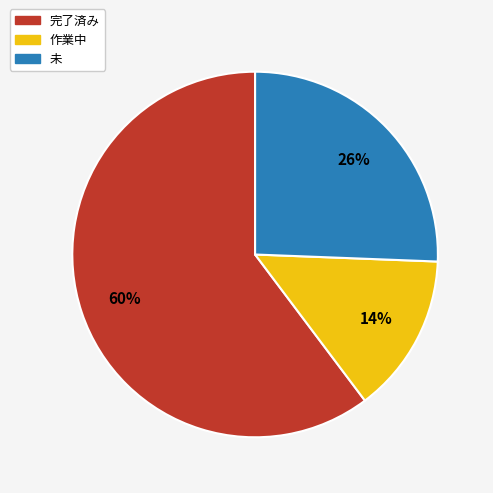

To the nearest percent, what is the average slice percentage?

33%